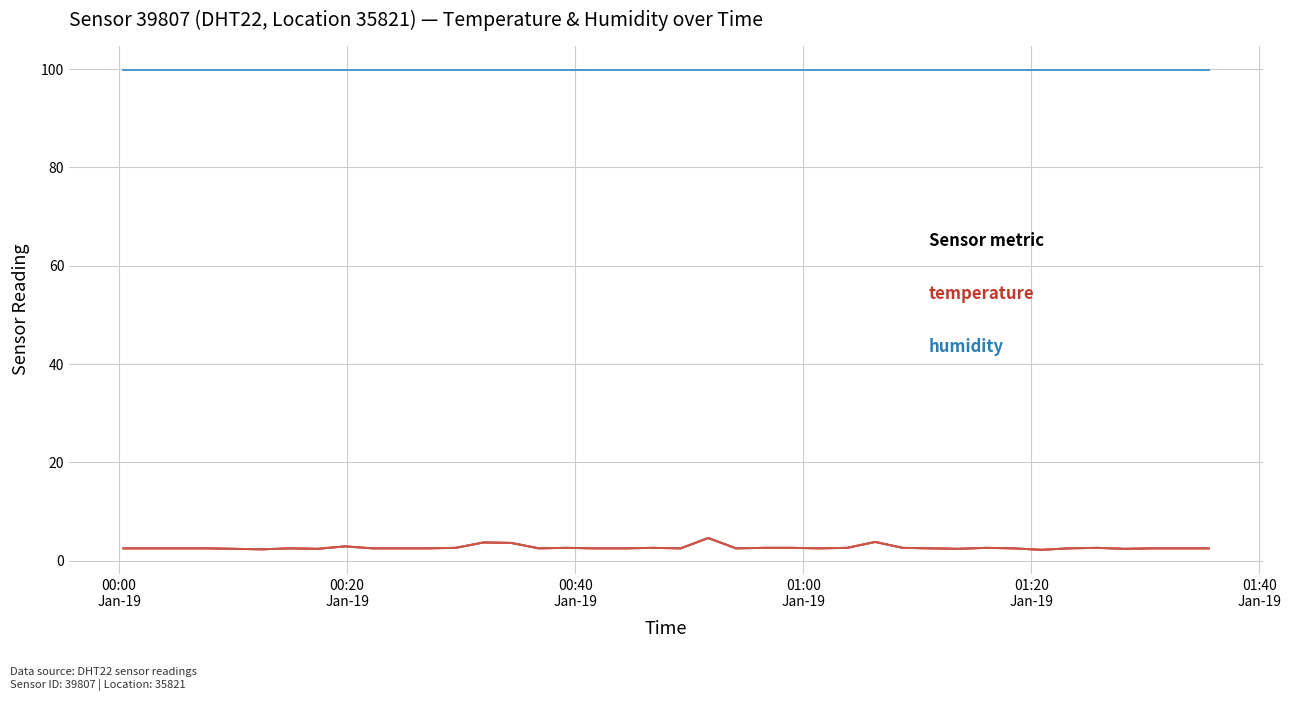

What is the greatest value displayed?

99.9